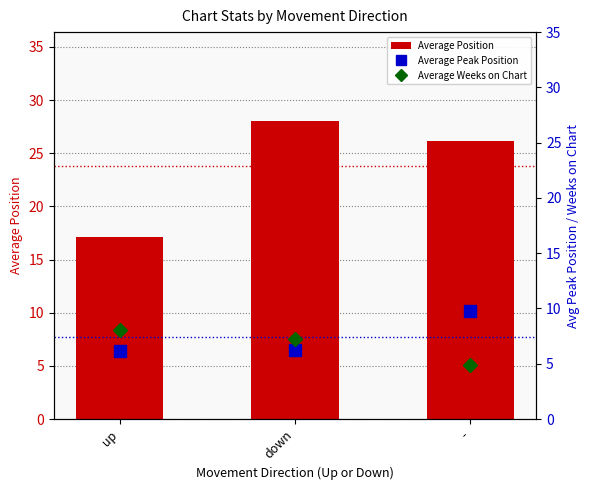

What is the label of the 3rd bar from the left?

-